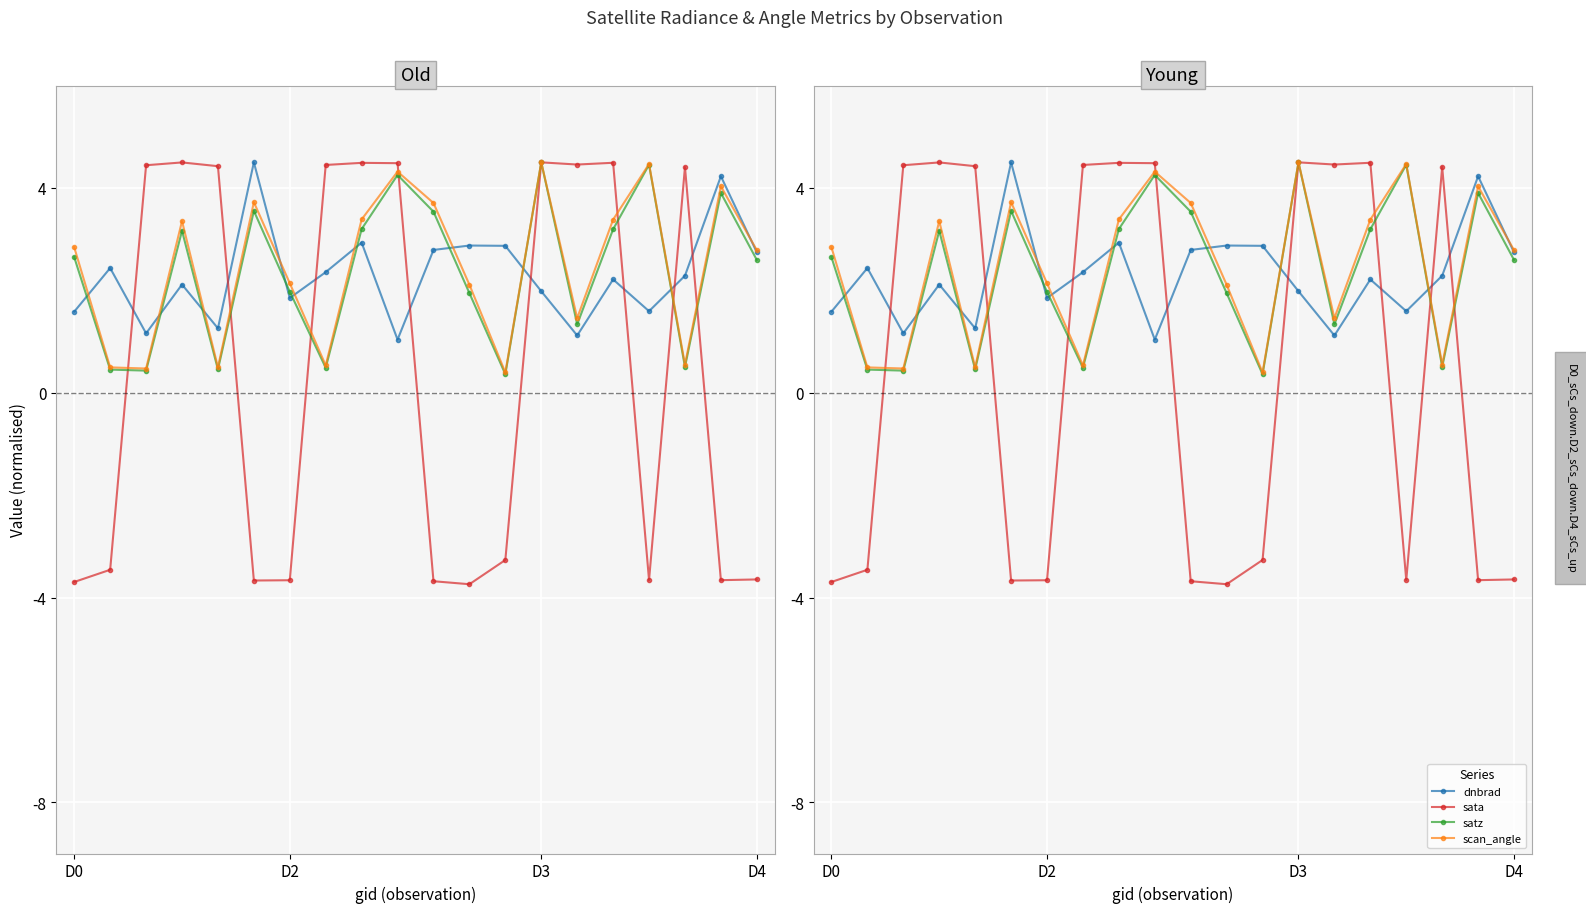

How many times do sata and satz cross each other?

7